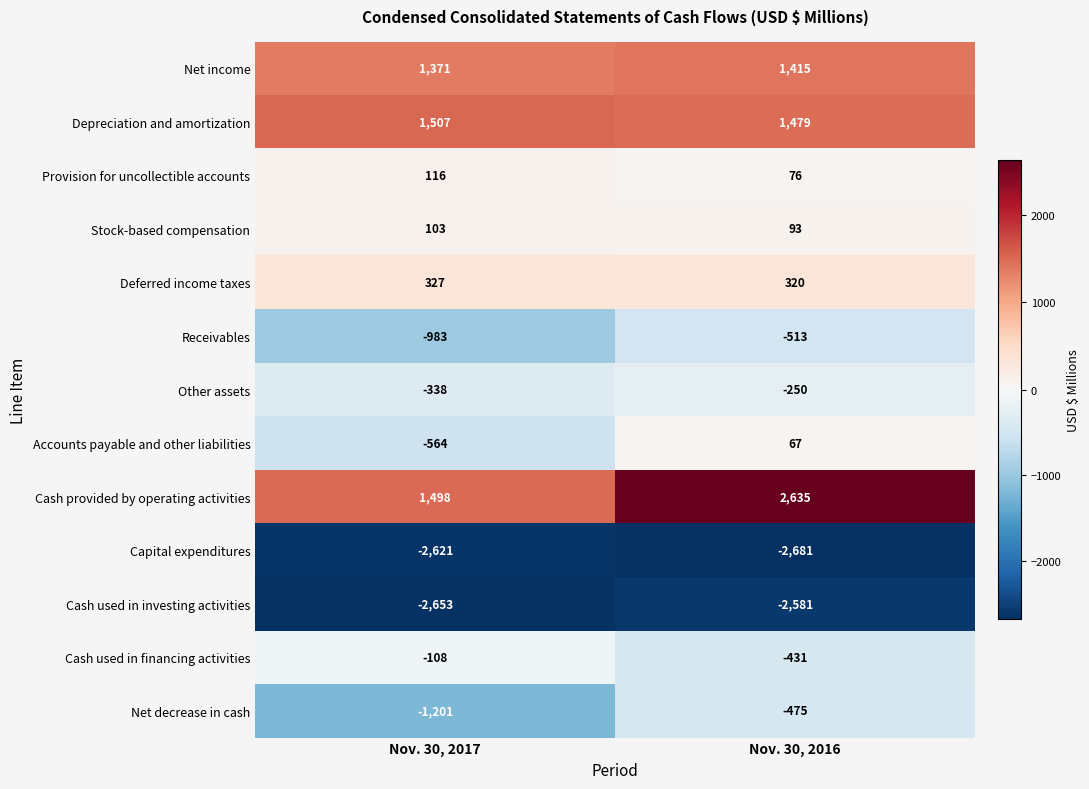

Reading right to left, extract all data points from this chart.

Net income: 1415	1371
Depreciation and amortization: 1479	1507
Provision for uncollectible accounts: 76	116
Stock-based compensation: 93	103
Deferred income taxes: 320	327
Receivables: -513	-983
Other assets: -250	-338
Accounts payable and other liabilities: 67	-564
Cash provided by operating activities: 2635	1498
Capital expenditures: -2681	-2621
Cash used in investing activities: -2581	-2653
Cash used in financing activities: -431	-108
Net decrease in cash: -475	-1201